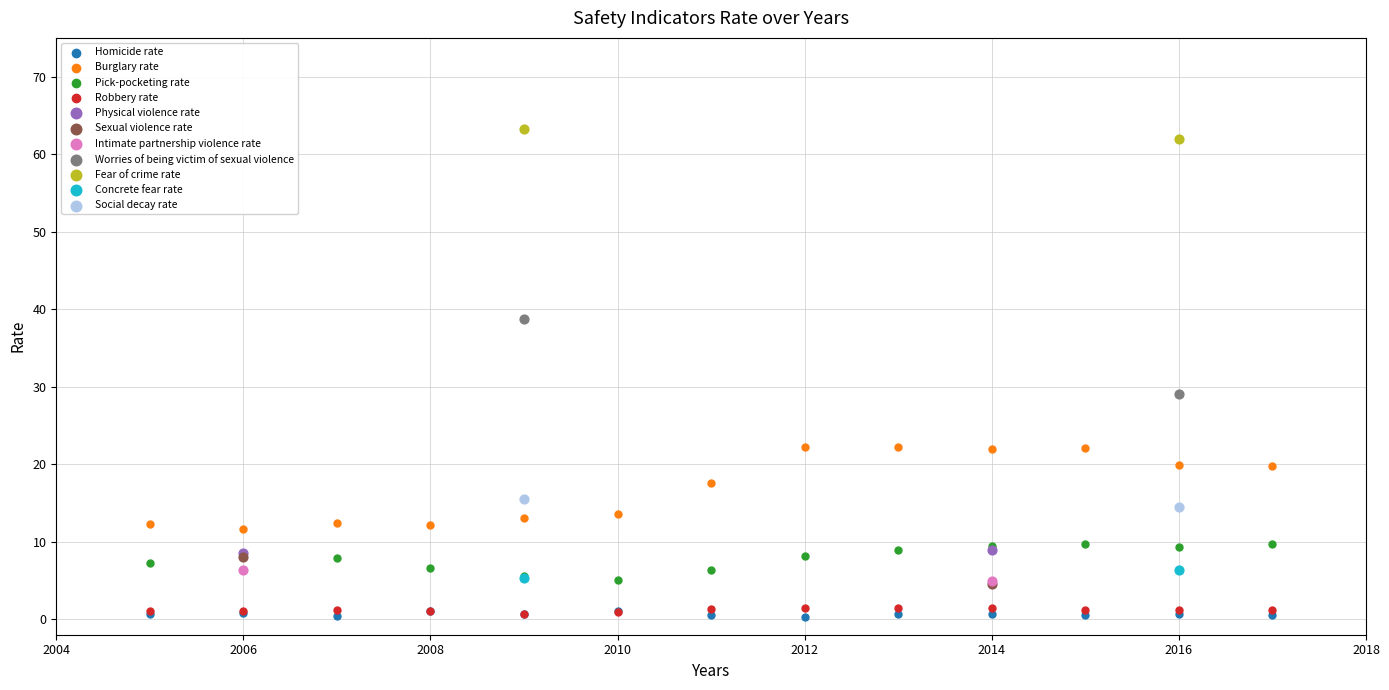

What are all the series names shown in the legend?

Homicide rate, Burglary rate, Pick-pocketing rate, Robbery rate, Physical violence rate, Sexual violence rate, Intimate partnership violence rate, Worries of being victim of sexual violence, Fear of crime rate, Concrete fear rate, Social decay rate